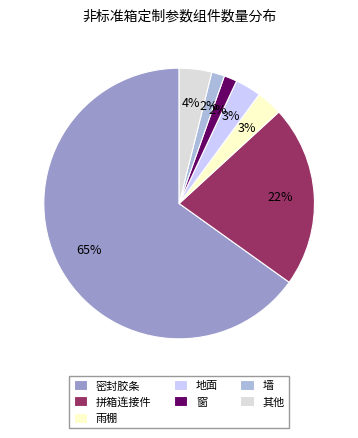

To the nearest percent, what percentage of the pie is 墙?

2%